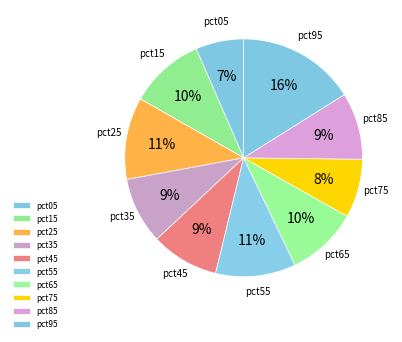

How many slices are in this pie chart?

10